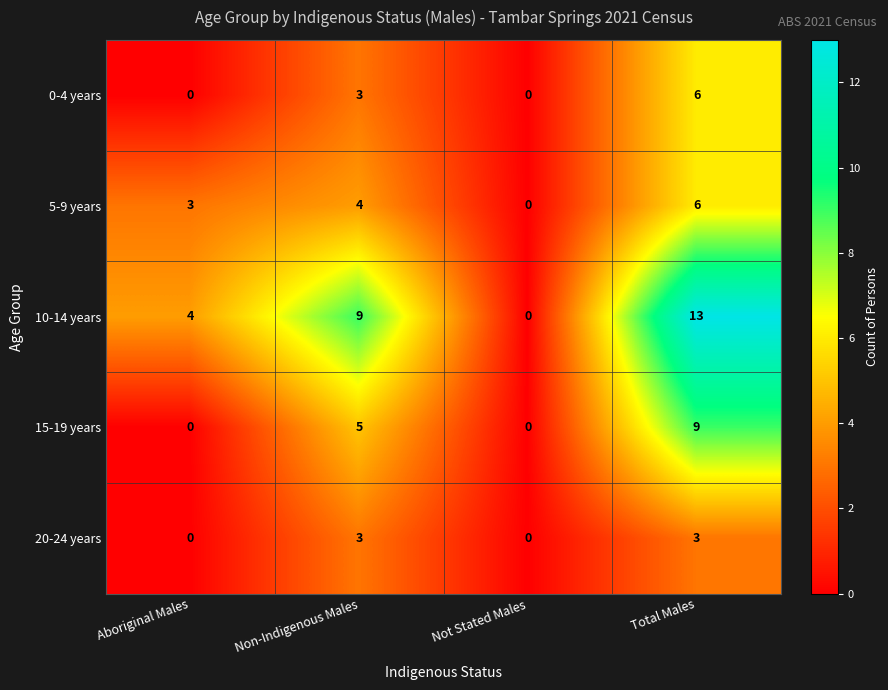

Reading left to right, list all the values displayed in this chart.

0-4 years: 0	3	0	6
5-9 years: 3	4	0	6
10-14 years: 4	9	0	13
15-19 years: 0	5	0	9
20-24 years: 0	3	0	3